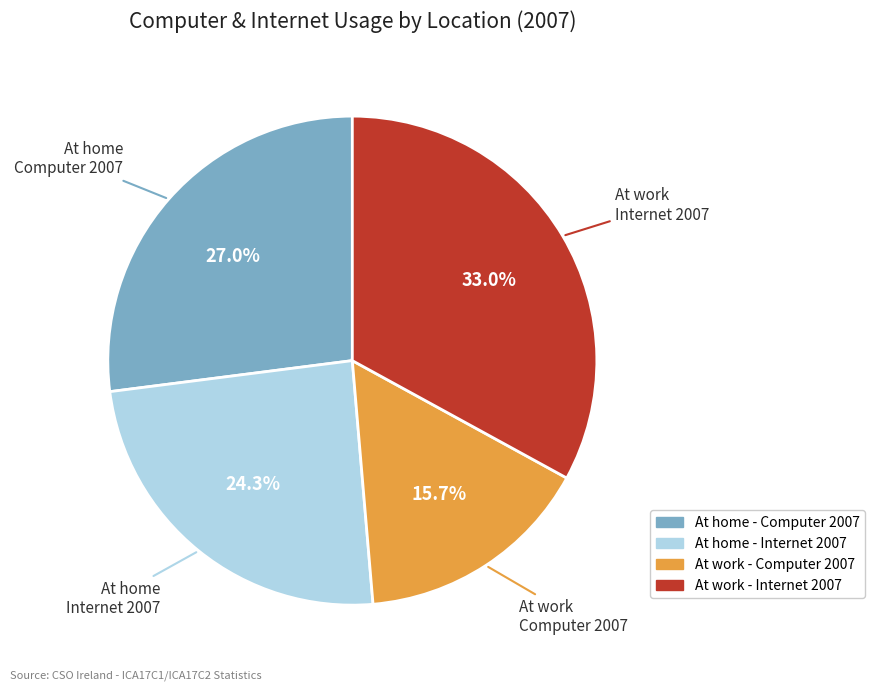

Is there any slice that represents more than half of the pie?

No